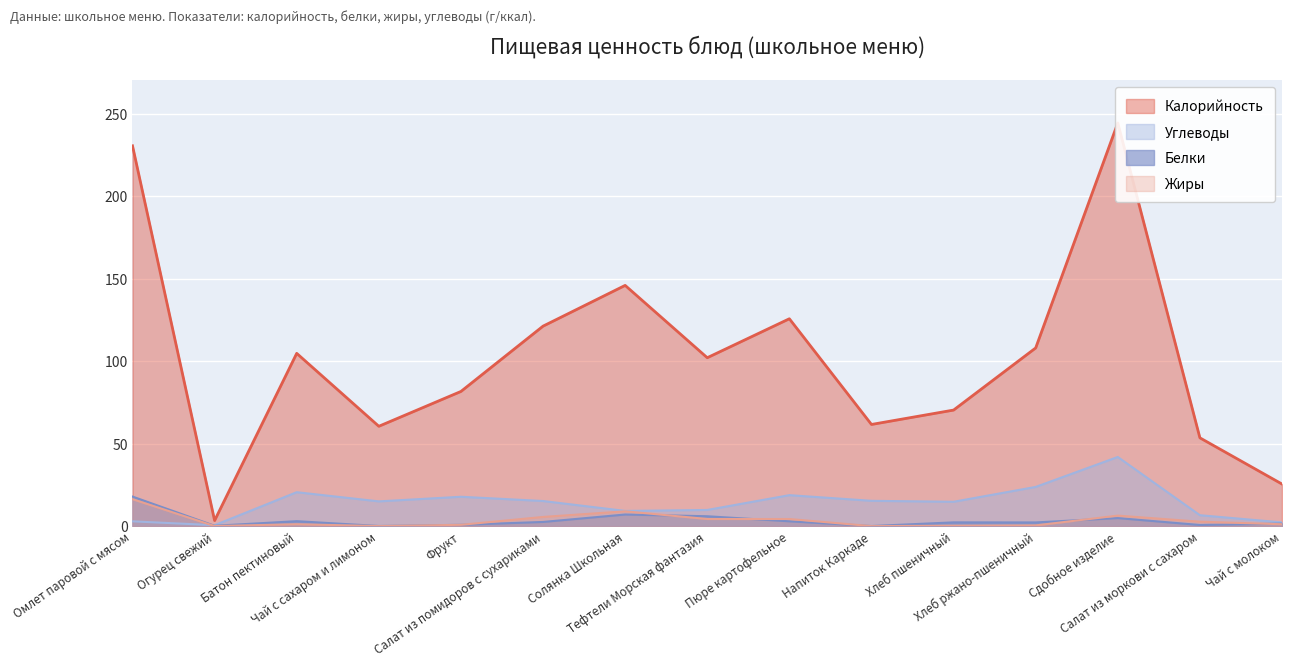

At Напиток Каркаде, list the series in order from smallest to largest.

Жиры, Белки, Углеводы, Калорийность